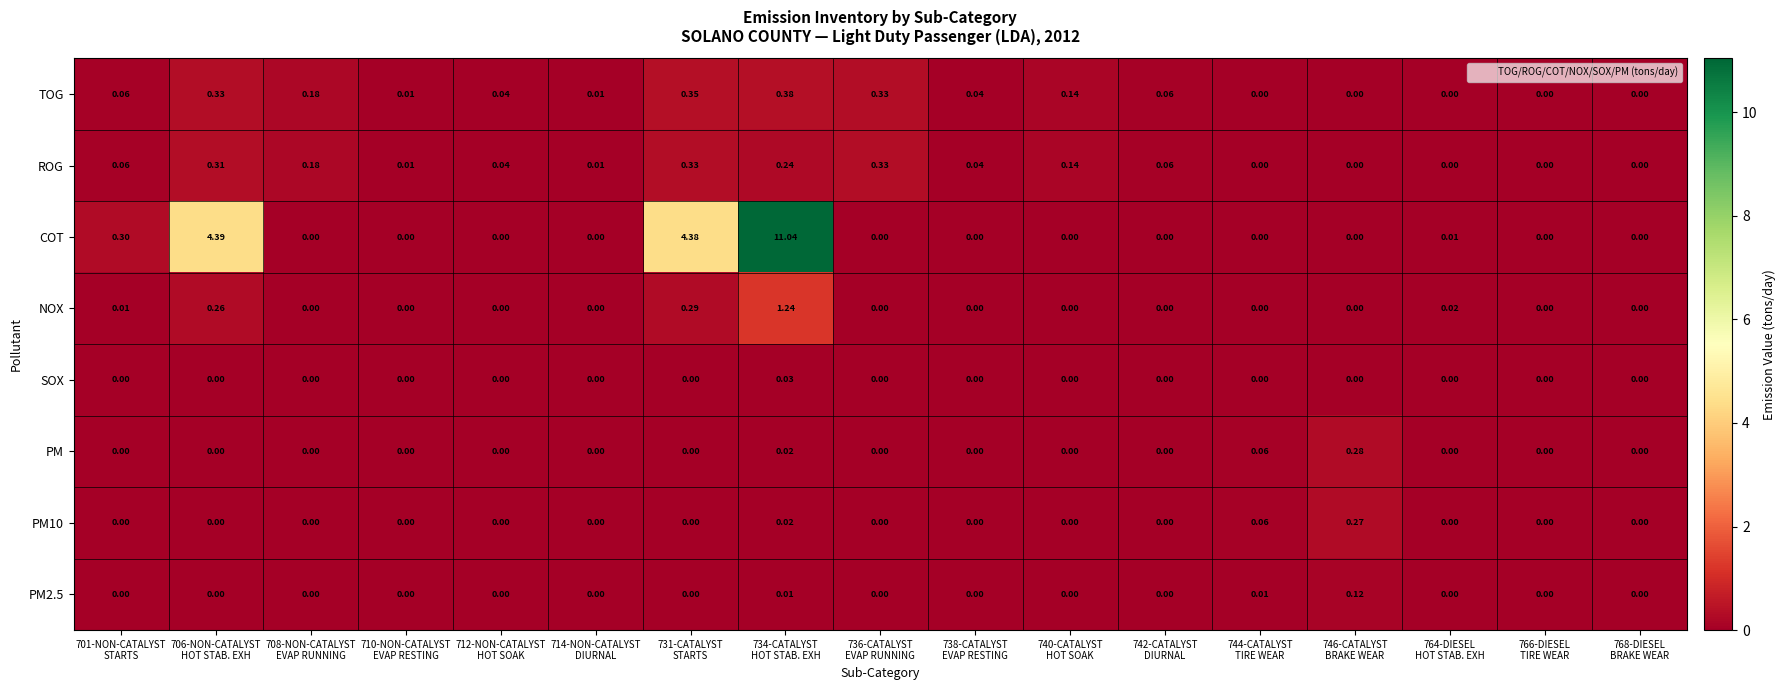

Which series has the largest range (max minus min)?

COT